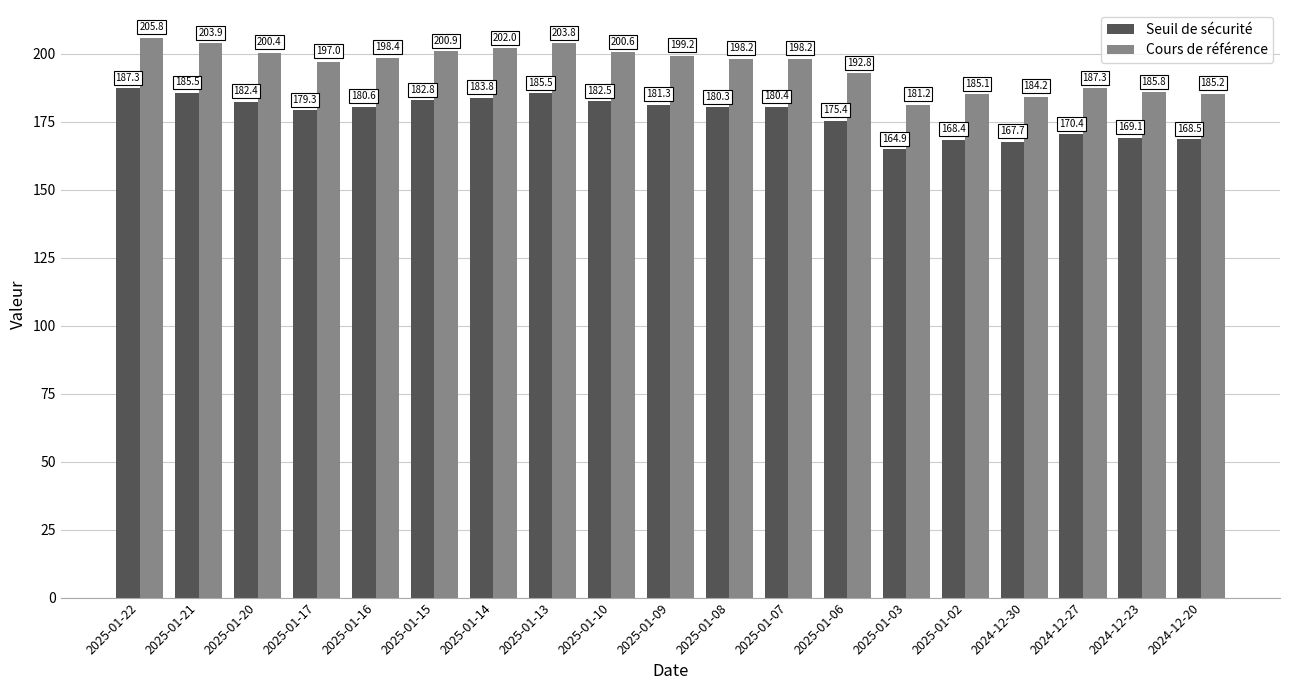

At how many categories does at least one series exceed 178?

19